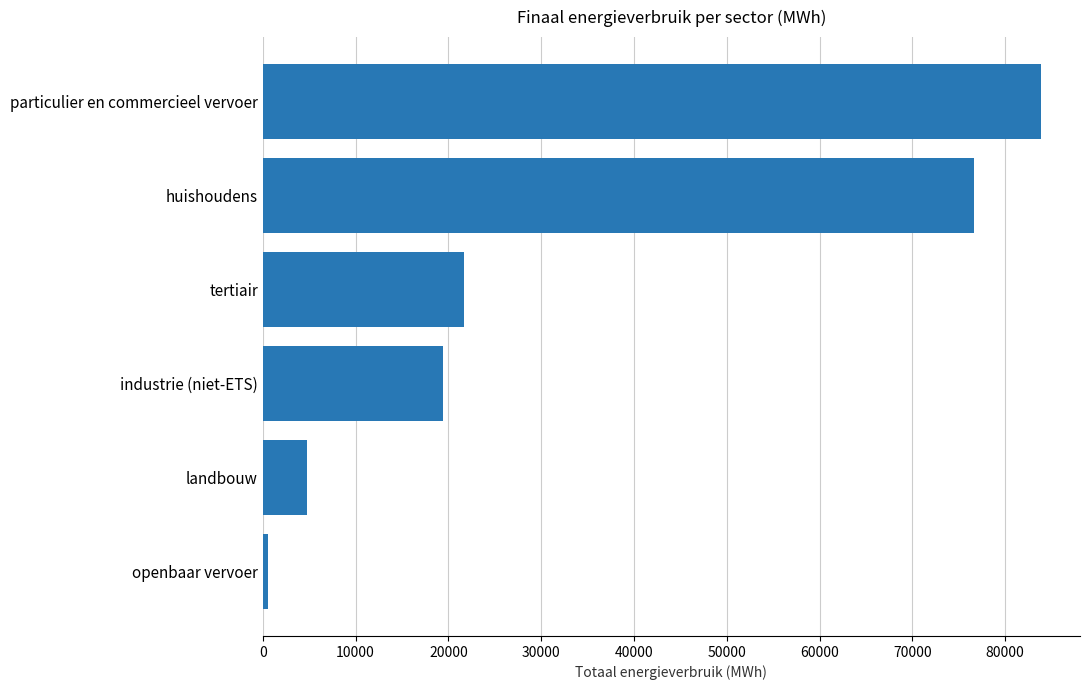

How many values are below 21658?

3